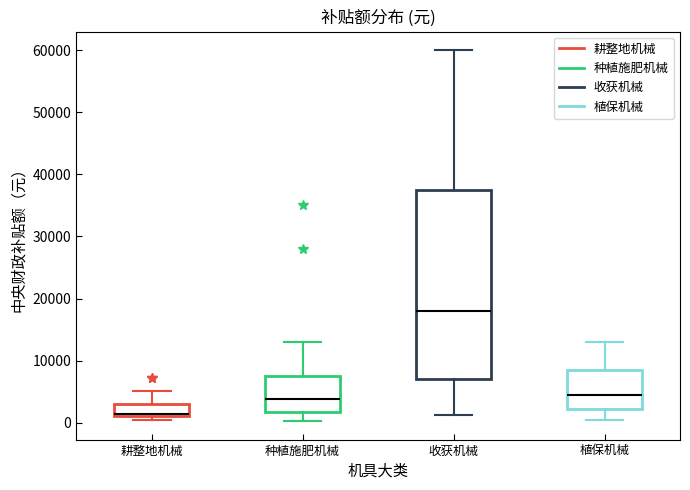

Comparing the boxes themselves (not the whiskers), which one is the tallest?

收获机械